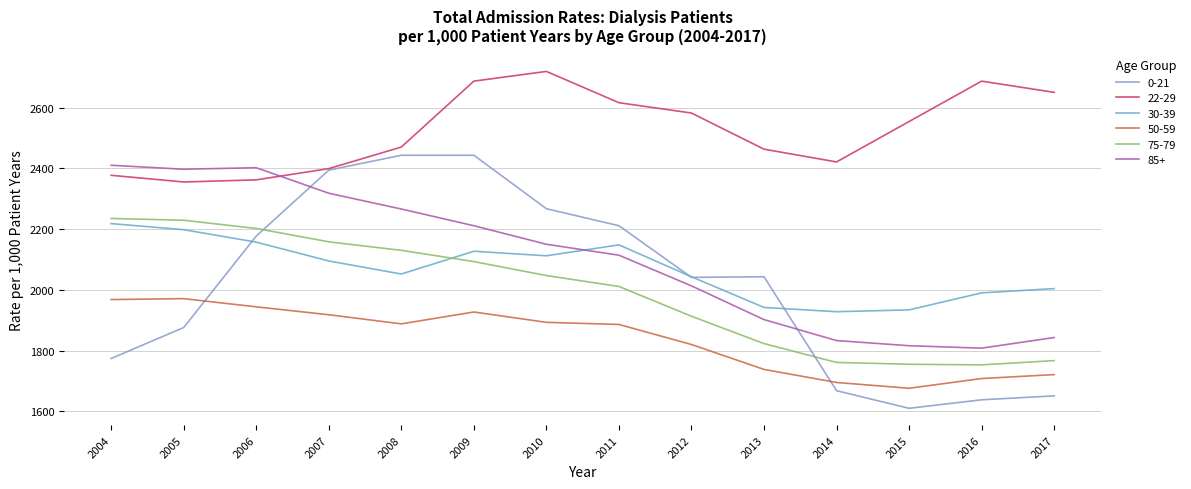

At which label does 50-59 reach its peak?

2005